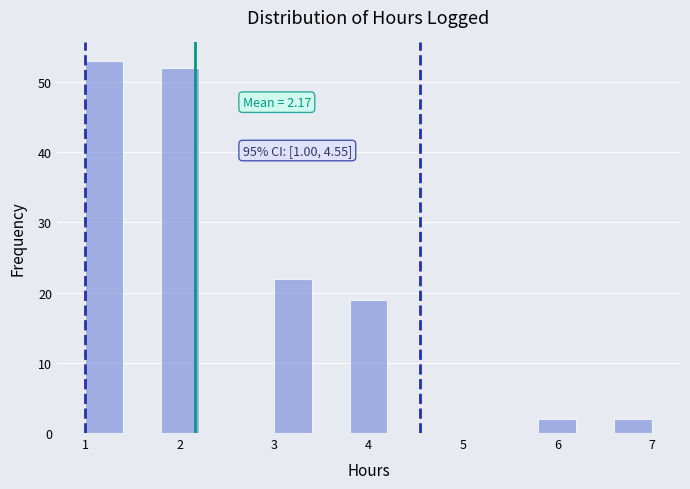

Over which range of the x-axis is the bar tallest?

1.0 to 1.4